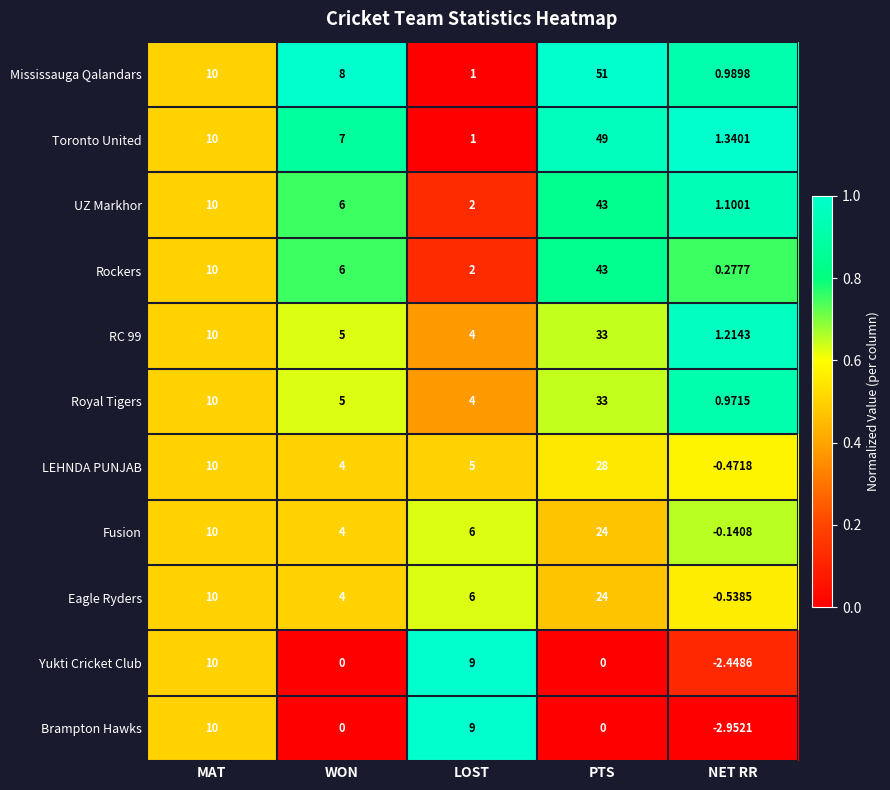

Which series has the largest total across all categories?

Mississauga Qalandars